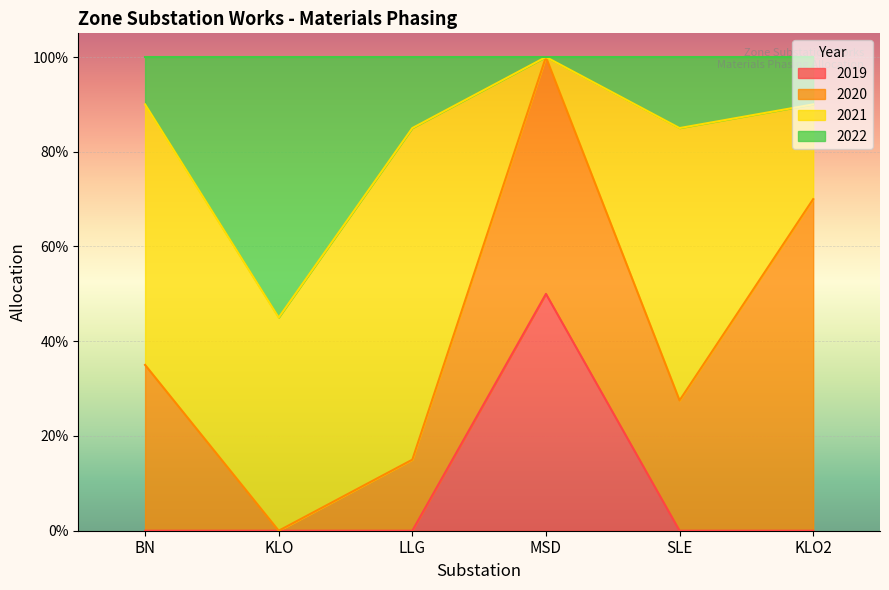

True or false: 2019 has a value of 0.0 at KLO2.

True